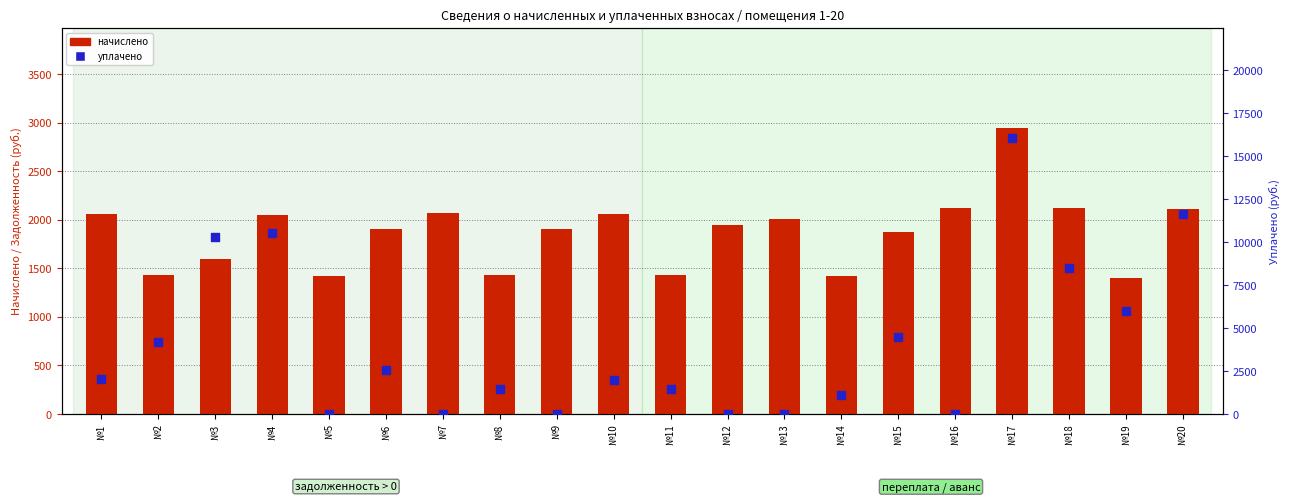

At how many categories does at least one series exceed 3770?

8